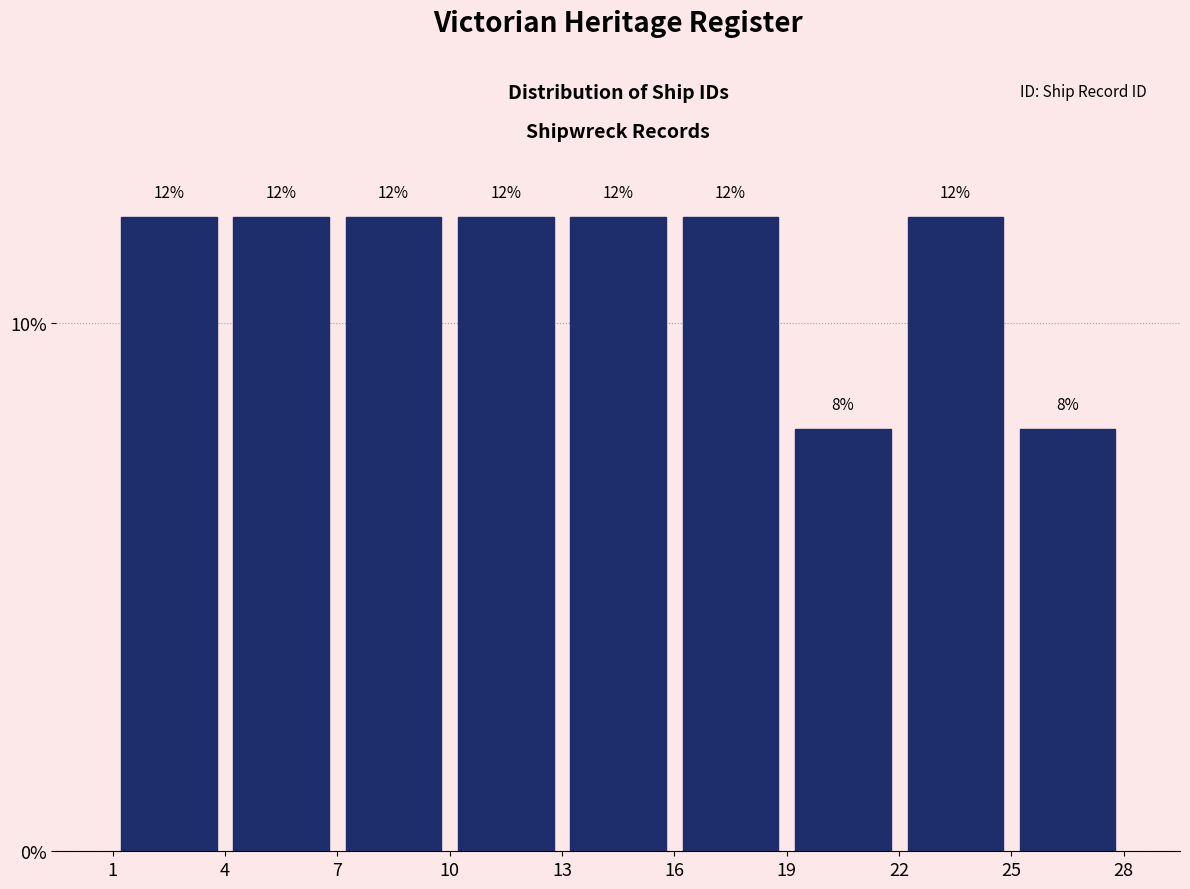

Reading left to right, list every bar in this chart as the range it spans on the x-axis followed by its height.

1 to 4: 12
4 to 7: 12
7 to 10: 12
10 to 13: 12
13 to 16: 12
16 to 19: 12
19 to 22: 8
22 to 25: 12
25 to 28: 8